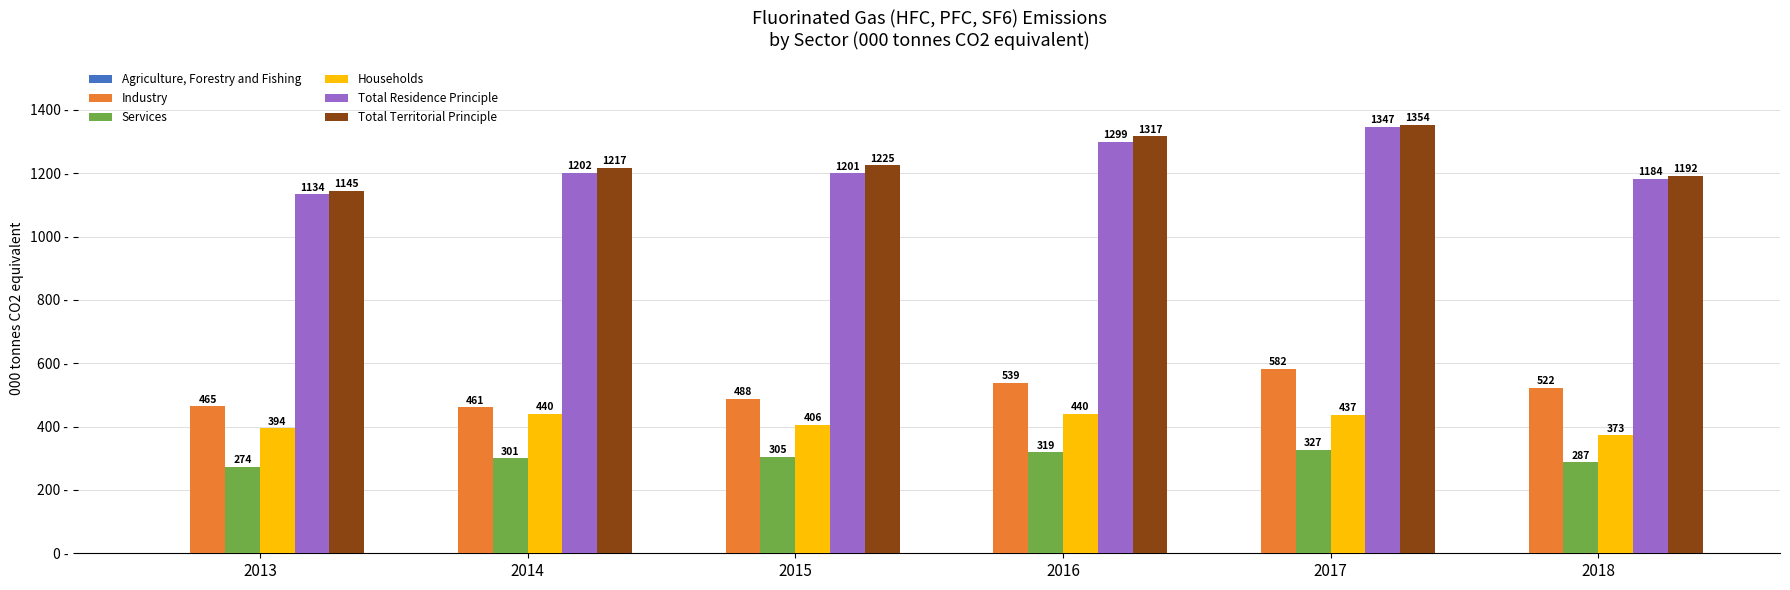

Which series has the largest total across all categories?

Total Territorial Principle